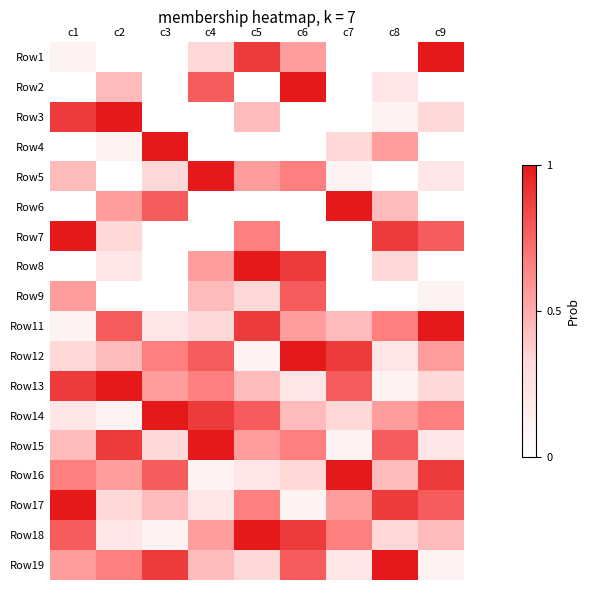

How many data points does each series have?

9